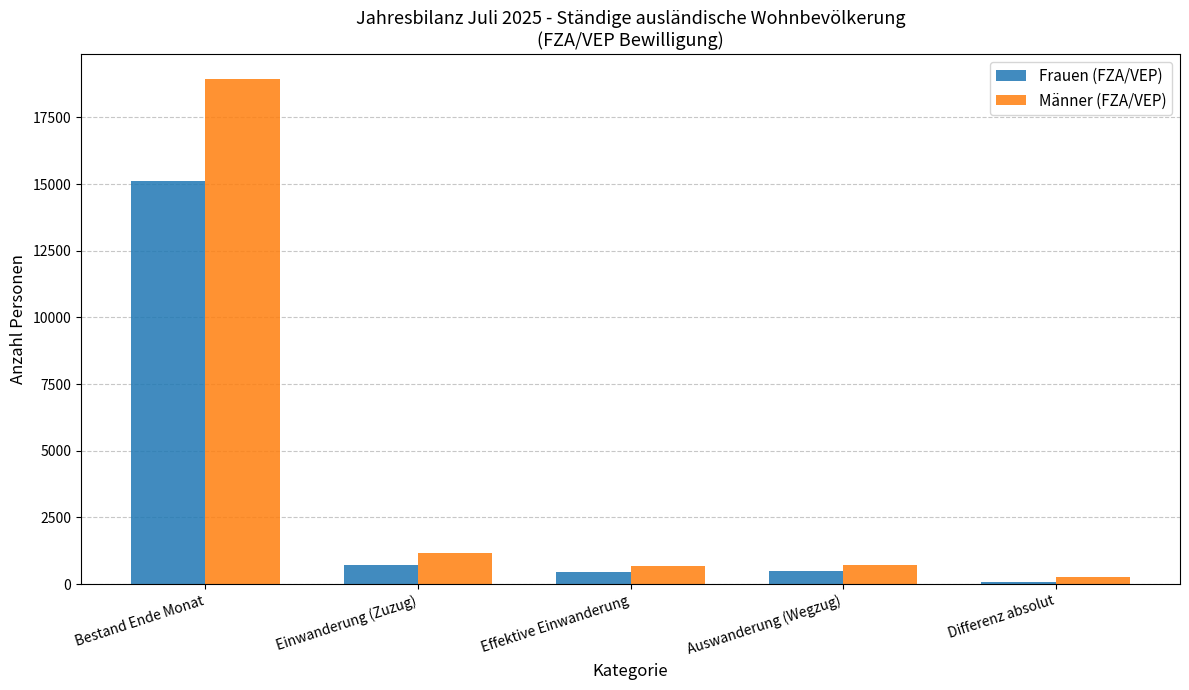

What are all the series names shown in the legend?

Frauen (FZA/VEP), Männer (FZA/VEP)